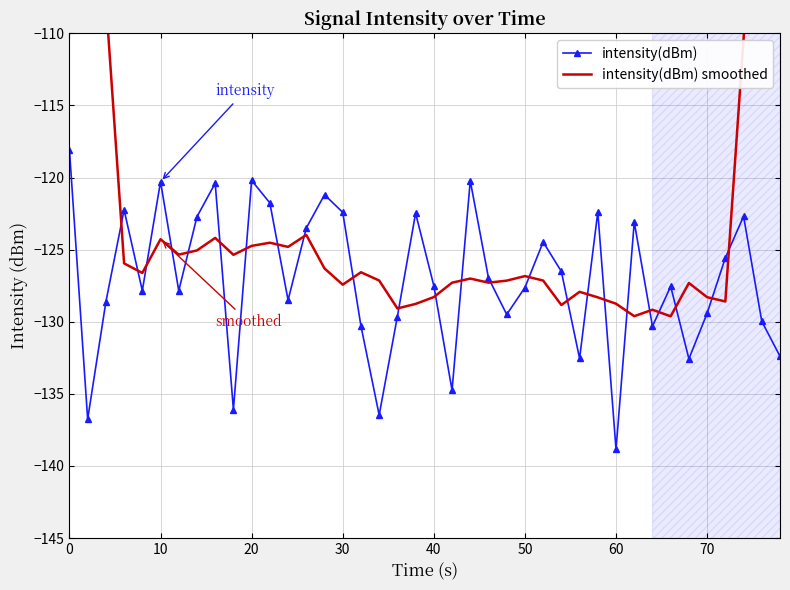

Rank the series by their maximum value, from lowest to highest.

intensity(dBm), intensity(dBm) smoothed